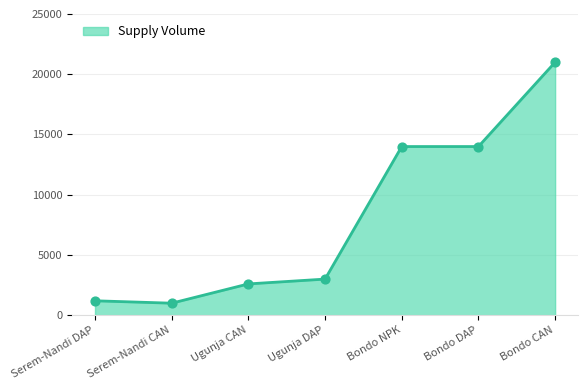

What is the ratio of the value at Ugunja CAN to the value at Ugunja DAP?

0.9